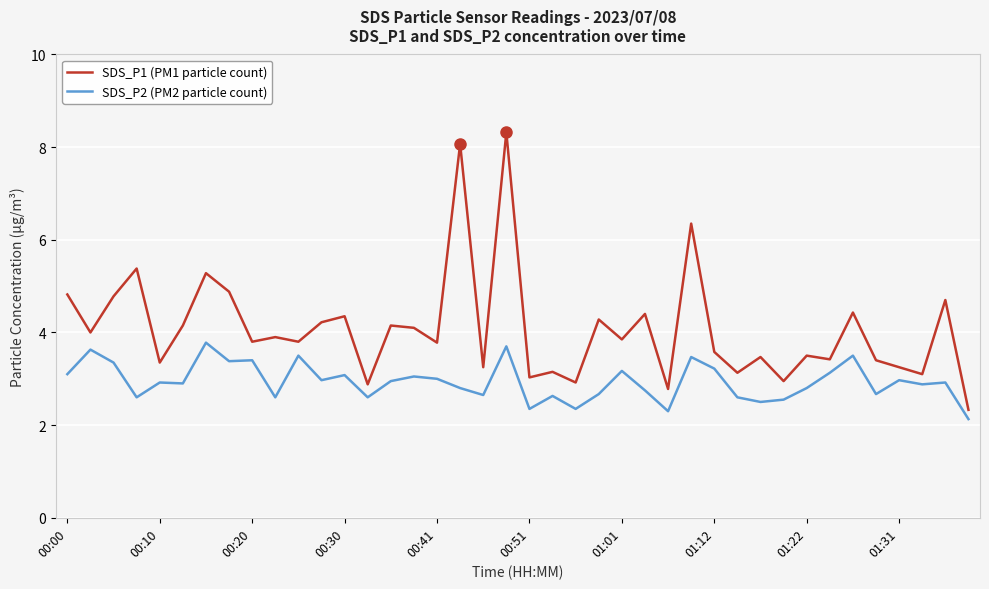

What is the minimum value for SDS_P1 (PM1 particle count)?

2.3